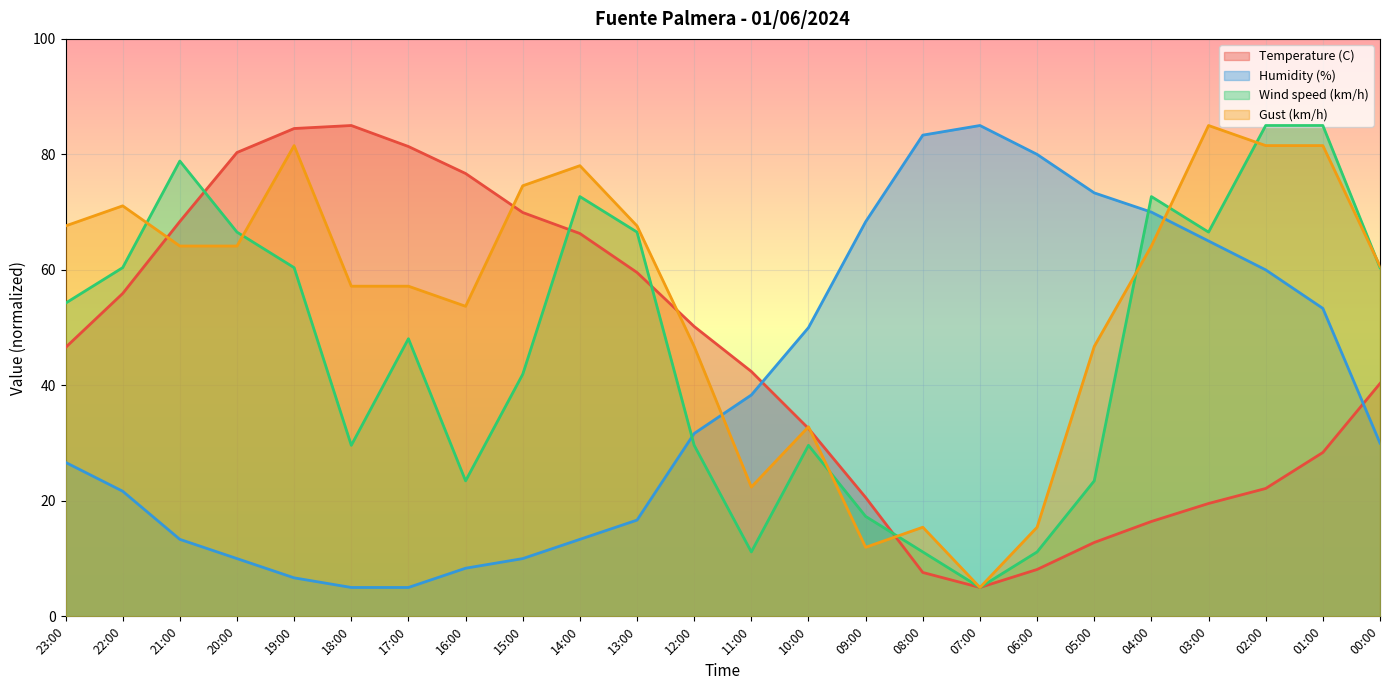

Which label corresponds to the smallest value in the chart?

07:00